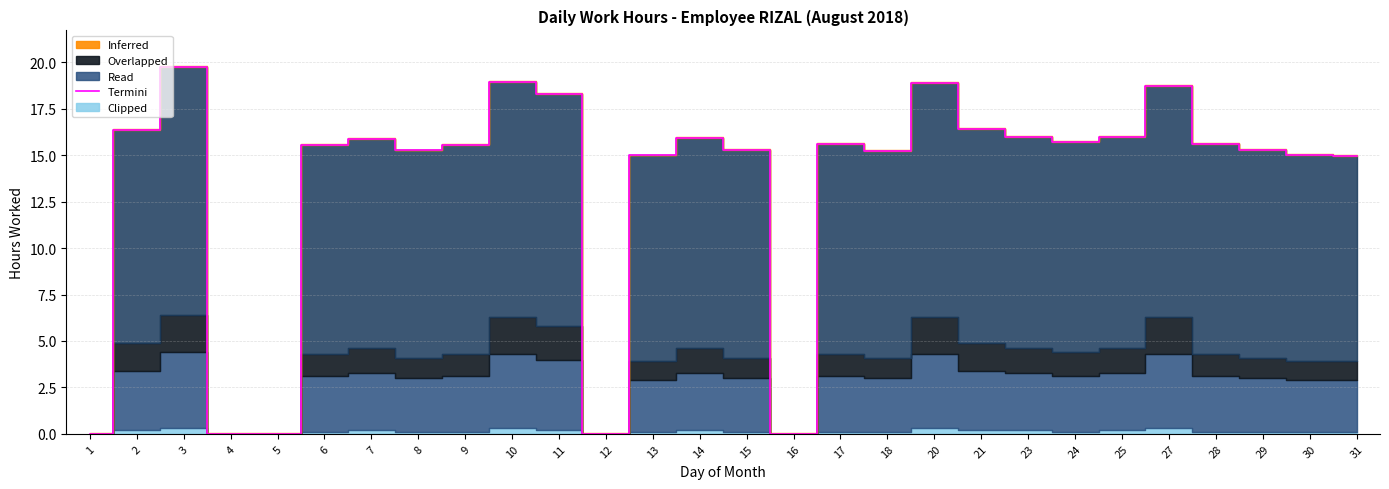

How many values exceed 15?

20